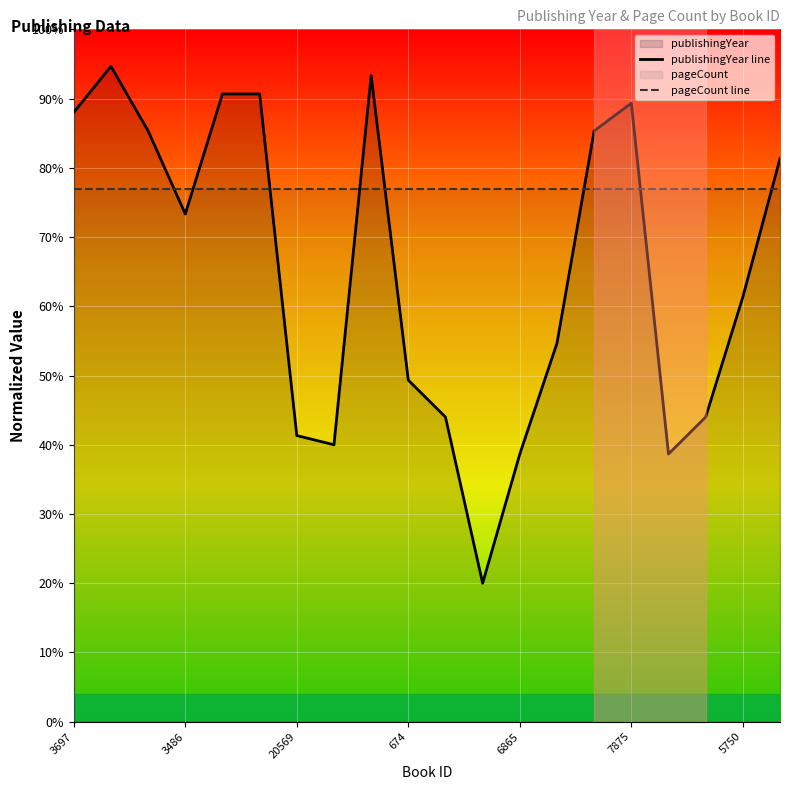

Rank the series by their average value, from highest to lowest.

pageCount line, publishingYear line